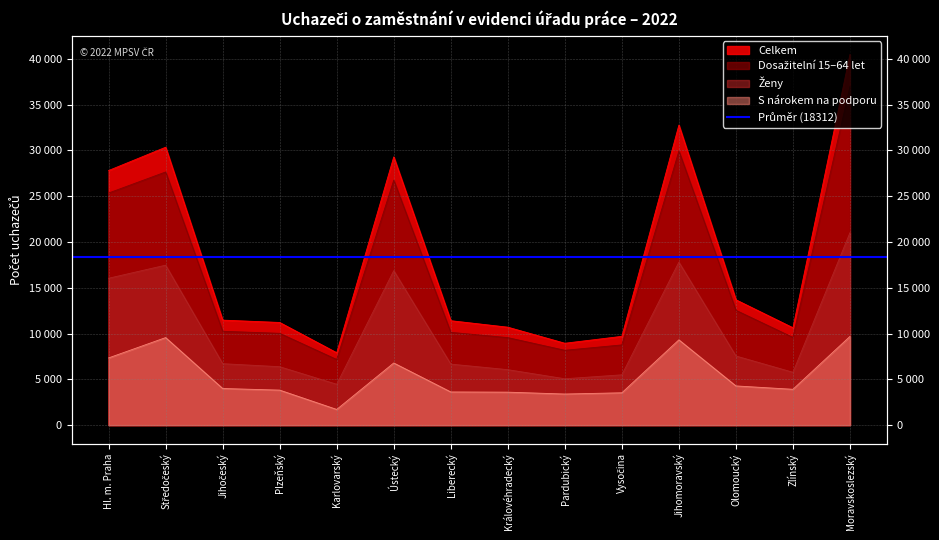

What is the total value across all series at Zlínský?

29898